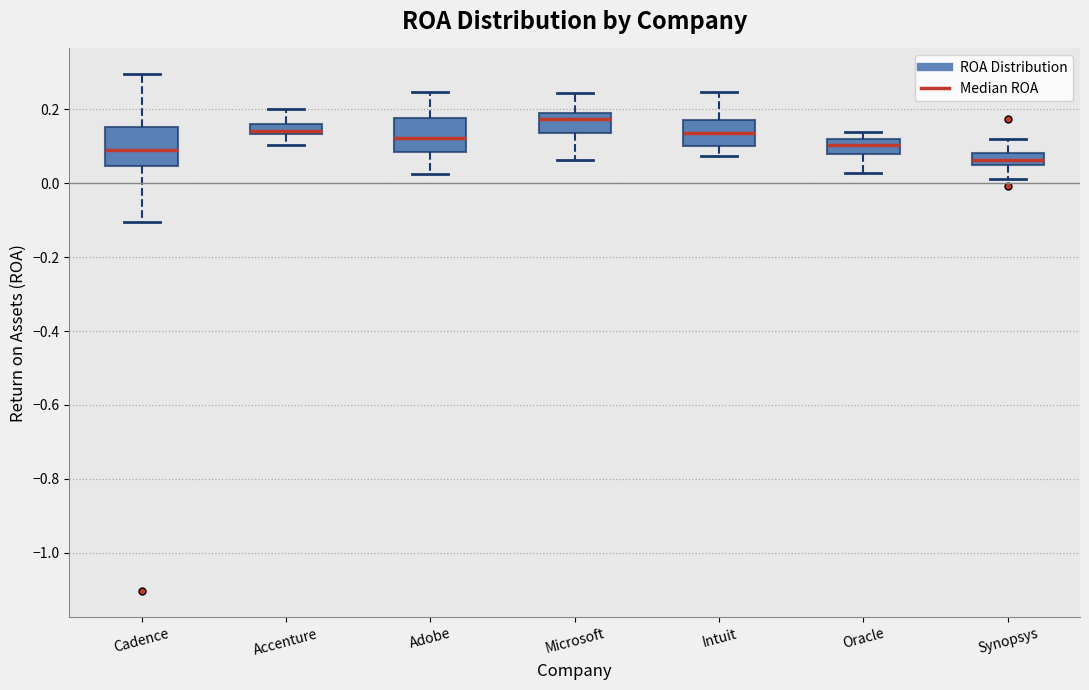

Where is the lower edge of the box for Adobe on the y-axis? The values are not printed on the chart, so give them approximately, as read against the axis.

0.08